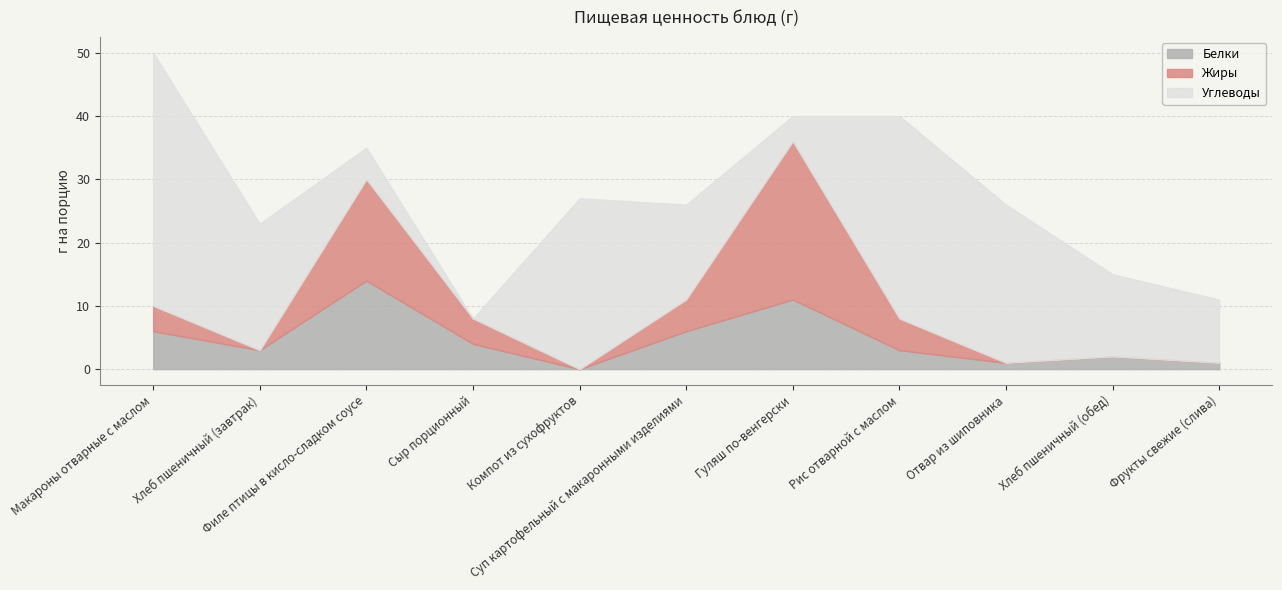

Which series has the widest spread of values?

Углеводы